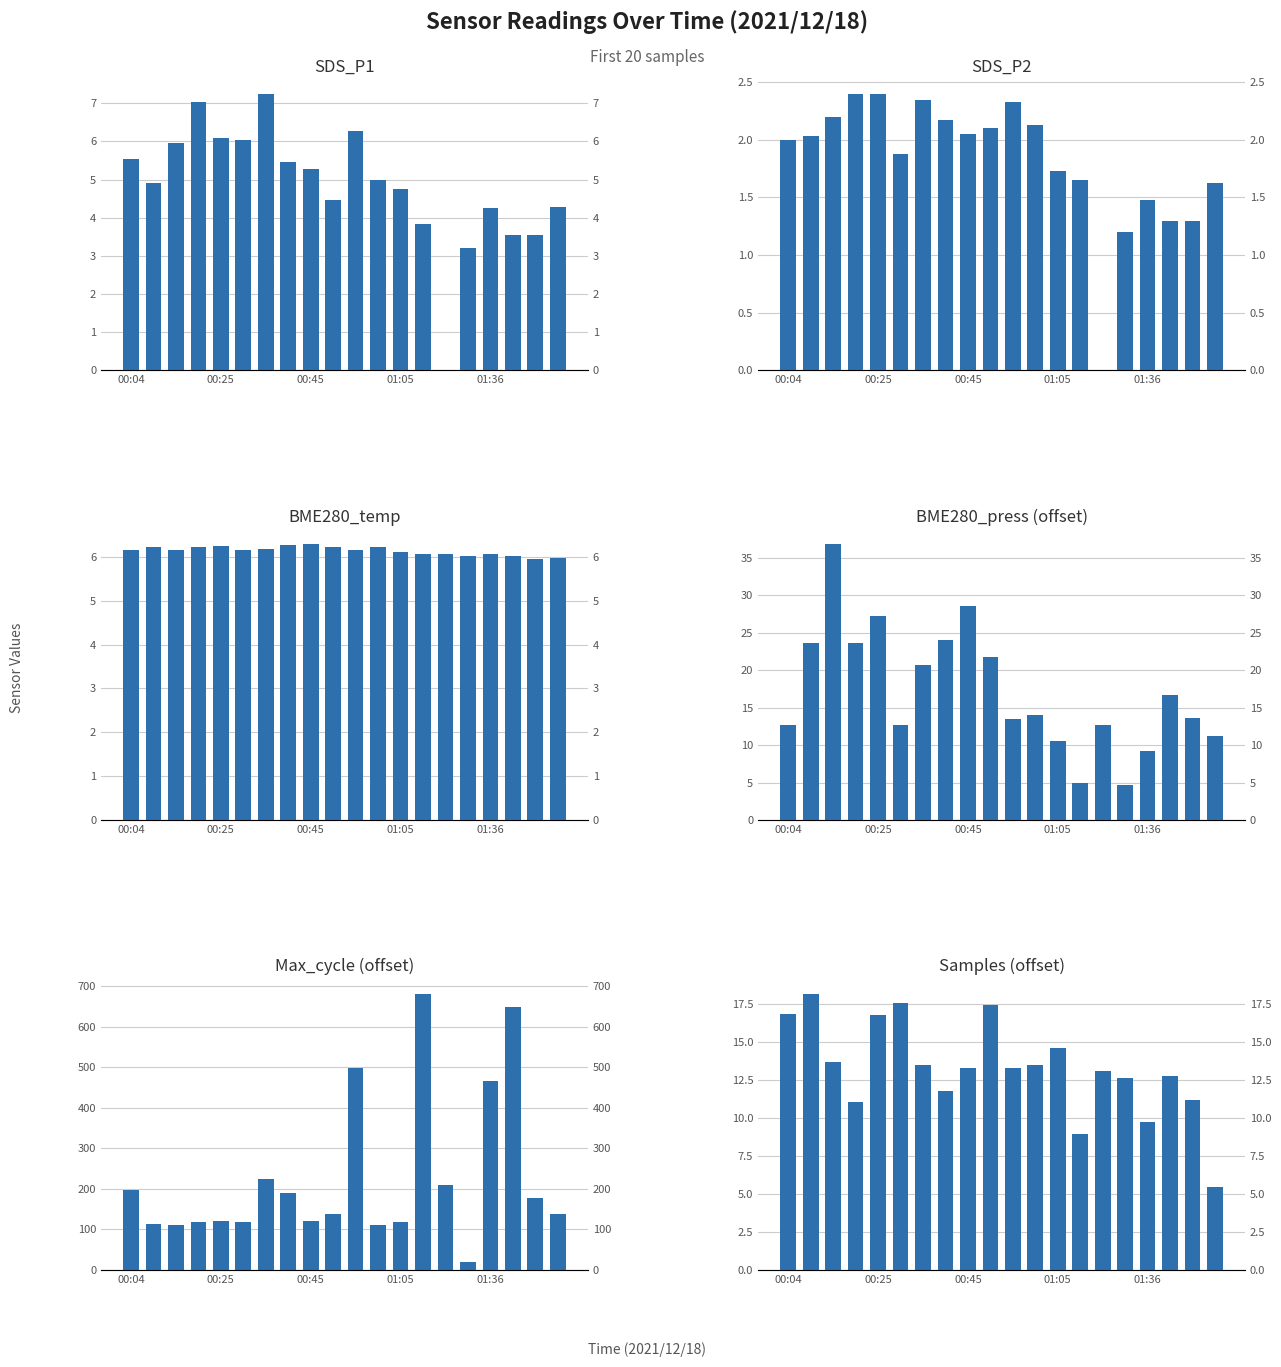

Is it true that Samples (offset) equals 30.2 at 00:25?

False